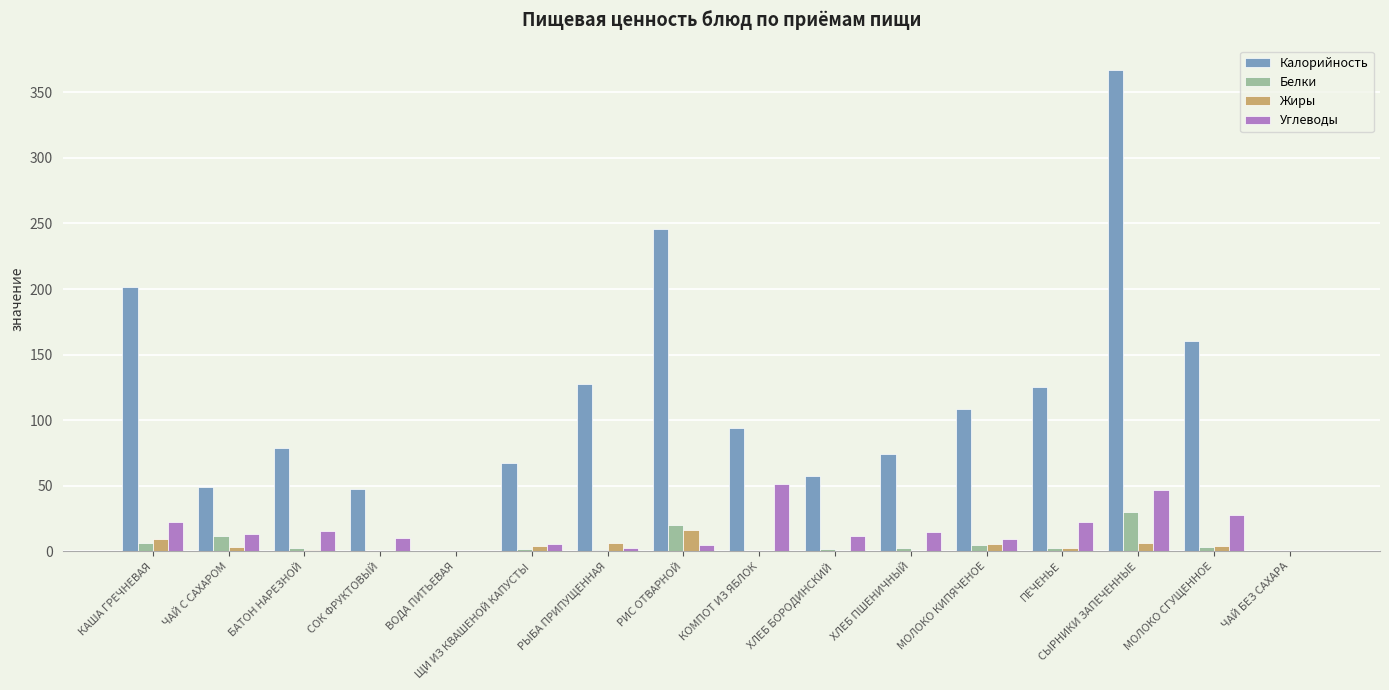

What is the greatest value displayed?

367.3